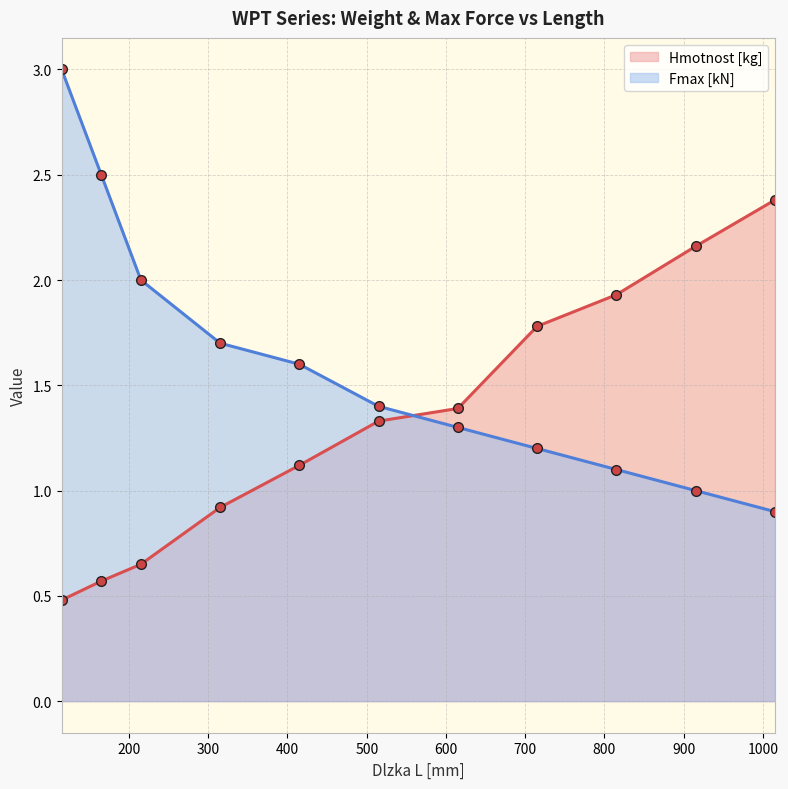

What is the difference between the maximum and minimum values in the Hmotnost [kg] series?

1.9